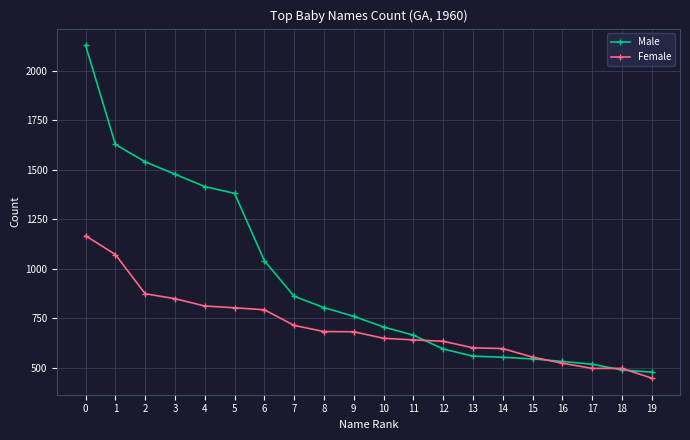

How many lines are shown in the chart?

2